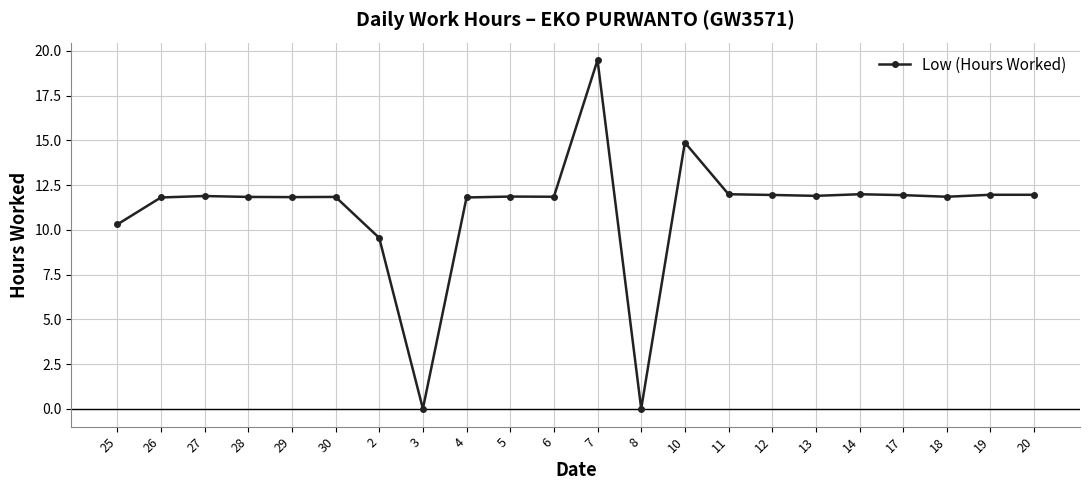

How many data points are less than 11?

4